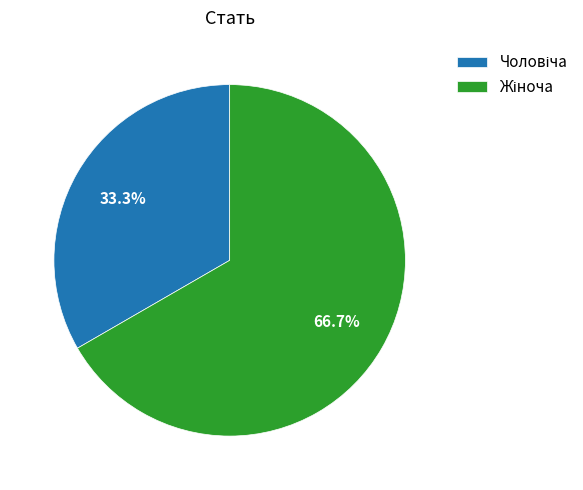

How many segments does this pie chart have?

2